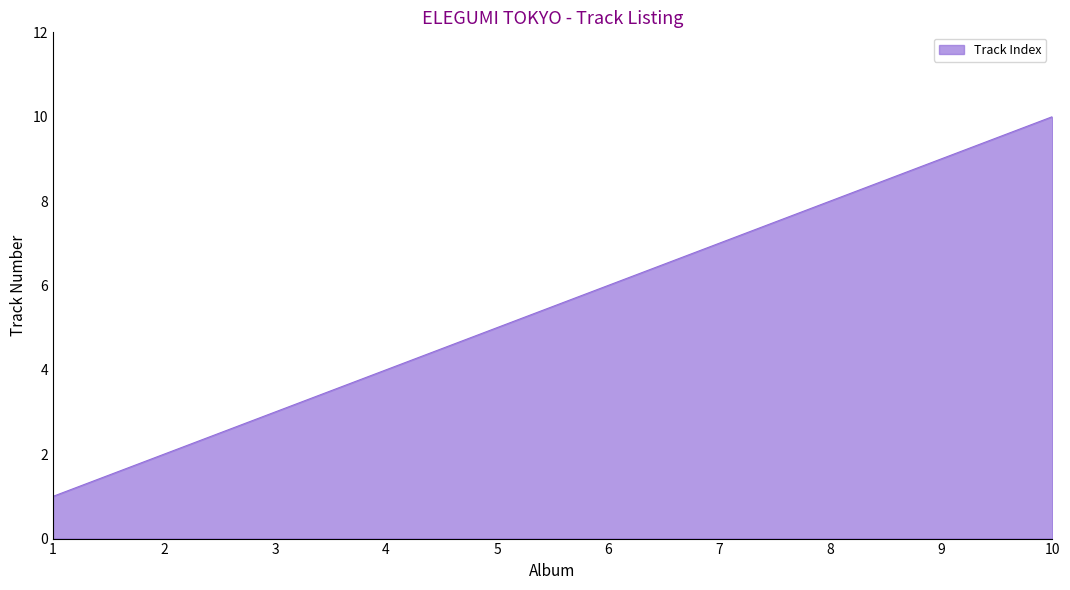

Rank the categories by value from lowest to highest.

1, 2, 3, 4, 5, 6, 7, 8, 9, 10